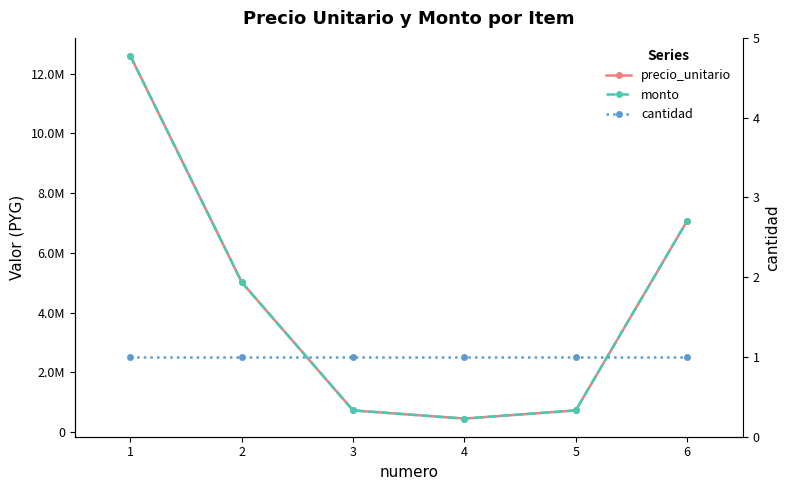

What is the minimum value for precio_unitario?

456000